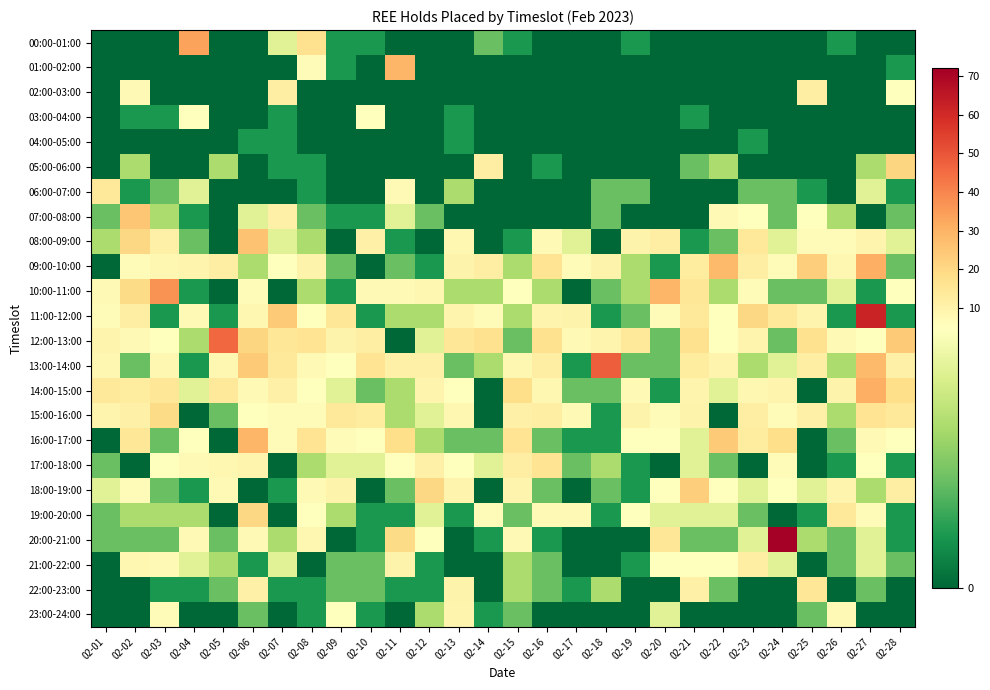

Reading right to left, list all the values displayed in this chart.

00:00-01:00: 02-28=0	02-27=0	02-26=1	02-25=0	02-24=0	02-23=0	02-22=0	02-21=0	02-20=0	02-19=1	02-18=0	02-17=0	02-16=0	02-15=1	02-14=2	02-13=0	02-12=0	02-11=0	02-10=1	02-09=1	02-08=17	02-07=4	02-06=0	02-05=0	02-04=34	02-03=0	02-02=0	02-01=0
01:00-02:00: 02-28=1	02-27=0	02-26=0	02-25=0	02-24=0	02-23=0	02-22=0	02-21=0	02-20=0	02-19=0	02-18=0	02-17=0	02-16=0	02-15=0	02-14=0	02-13=0	02-12=0	02-11=29	02-10=0	02-09=1	02-08=6	02-07=0	02-06=0	02-05=0	02-04=0	02-03=0	02-02=0	02-01=0
02:00-03:00: 02-28=5	02-27=0	02-26=0	02-25=12	02-24=0	02-23=0	02-22=0	02-21=0	02-20=0	02-19=0	02-18=0	02-17=0	02-16=0	02-15=0	02-14=0	02-13=0	02-12=0	02-11=0	02-10=0	02-09=0	02-08=0	02-07=12	02-06=0	02-05=0	02-04=0	02-03=0	02-02=7	02-01=0
03:00-04:00: 02-28=0	02-27=0	02-26=0	02-25=0	02-24=0	02-23=0	02-22=0	02-21=1	02-20=0	02-19=0	02-18=0	02-17=0	02-16=0	02-15=0	02-14=0	02-13=1	02-12=0	02-11=0	02-10=5	02-09=0	02-08=0	02-07=1	02-06=0	02-05=0	02-04=5	02-03=1	02-02=1	02-01=0
04:00-05:00: 02-28=0	02-27=0	02-26=0	02-25=0	02-24=0	02-23=1	02-22=0	02-21=0	02-20=0	02-19=0	02-18=0	02-17=0	02-16=0	02-15=0	02-14=0	02-13=1	02-12=0	02-11=0	02-10=0	02-09=0	02-08=0	02-07=1	02-06=1	02-05=0	02-04=0	02-03=0	02-02=0	02-01=0
05:00-06:00: 02-28=21	02-27=3	02-26=0	02-25=0	02-24=0	02-23=0	02-22=3	02-21=2	02-20=0	02-19=0	02-18=0	02-17=0	02-16=1	02-15=0	02-14=12	02-13=0	02-12=0	02-11=0	02-10=0	02-09=0	02-08=1	02-07=1	02-06=0	02-05=3	02-04=0	02-03=0	02-02=3	02-01=0
06:00-07:00: 02-28=1	02-27=4	02-26=0	02-25=1	02-24=2	02-23=2	02-22=0	02-21=0	02-20=0	02-19=2	02-18=2	02-17=0	02-16=0	02-15=0	02-14=0	02-13=3	02-12=0	02-11=7	02-10=0	02-09=0	02-08=1	02-07=0	02-06=0	02-05=0	02-04=4	02-03=2	02-02=1	02-01=14
07:00-08:00: 02-28=2	02-27=0	02-26=3	02-25=5	02-24=2	02-23=5	02-22=7	02-21=0	02-20=0	02-19=0	02-18=2	02-17=0	02-16=0	02-15=0	02-14=0	02-13=0	02-12=2	02-11=4	02-10=1	02-09=1	02-08=2	02-07=11	02-06=4	02-05=0	02-04=1	02-03=3	02-02=25	02-01=2
08:00-09:00: 02-28=4	02-27=9	02-26=6	02-25=6	02-24=4	02-23=14	02-22=2	02-21=1	02-20=12	02-19=10	02-18=0	02-17=4	02-16=7	02-15=1	02-14=0	02-13=8	02-12=0	02-11=1	02-10=11	02-09=0	02-08=3	02-07=4	02-06=26	02-05=0	02-04=2	02-03=11	02-02=20	02-01=3
09:00-10:00: 02-28=2	02-27=31	02-26=8	02-25=23	02-24=6	02-23=12	02-22=28	02-21=13	02-20=1	02-19=3	02-18=10	02-17=6	02-16=16	02-15=3	02-14=12	02-13=10	02-12=1	02-11=2	02-10=0	02-09=2	02-08=10	02-07=5	02-06=3	02-05=12	02-04=9	02-03=8	02-02=6	02-01=0
10:00-11:00: 02-28=5	02-27=1	02-26=4	02-25=2	02-24=2	02-23=6	02-22=3	02-21=15	02-20=29	02-19=3	02-18=2	02-17=0	02-16=3	02-15=5	02-14=3	02-13=3	02-12=8	02-11=7	02-10=7	02-09=1	02-08=3	02-07=0	02-06=6	02-05=0	02-04=1	02-03=37	02-02=19	02-01=7
11:00-12:00: 02-28=1	02-27=62	02-26=1	02-25=9	02-24=14	02-23=20	02-22=5	02-21=14	02-20=6	02-19=2	02-18=1	02-17=10	02-16=9	02-15=3	02-14=6	02-13=9	02-12=3	02-11=3	02-10=1	02-09=15	02-08=5	02-07=24	02-06=8	02-05=1	02-04=7	02-03=1	02-02=12	02-01=6
12:00-13:00: 02-28=24	02-27=5	02-26=7	02-25=17	02-24=2	02-23=9	02-22=5	02-21=17	02-20=2	02-19=14	02-18=9	02-17=7	02-16=17	02-15=2	02-14=17	02-13=15	02-12=4	02-11=0	02-10=12	02-09=10	02-08=16	02-07=15	02-06=21	02-05=46	02-04=3	02-03=5	02-02=7	02-01=9
13:00-14:00: 02-28=11	02-27=28	02-26=3	02-25=12	02-24=4	02-23=3	02-22=9	02-21=13	02-20=2	02-19=2	02-18=48	02-17=1	02-16=12	02-15=8	02-14=3	02-13=2	02-12=11	02-11=11	02-10=16	02-09=5	02-08=7	02-07=14	02-06=24	02-05=8	02-04=1	02-03=8	02-02=2	02-01=8
14:00-15:00: 02-28=18	02-27=31	02-26=10	02-25=0	02-24=9	02-23=8	02-22=4	02-21=9	02-20=1	02-19=7	02-18=2	02-17=2	02-16=8	02-15=18	02-14=0	02-13=5	02-12=9	02-11=3	02-10=2	02-09=4	02-08=5	02-07=11	02-06=7	02-05=14	02-04=4	02-03=15	02-02=13	02-01=14
15:00-16:00: 02-28=14	02-27=16	02-26=3	02-25=11	02-24=6	02-23=12	02-22=0	02-21=10	02-20=6	02-19=10	02-18=1	02-17=7	02-16=12	02-15=11	02-14=0	02-13=8	02-12=4	02-11=3	02-10=13	02-09=14	02-08=6	02-07=6	02-06=5	02-05=2	02-04=0	02-03=19	02-02=11	02-01=9
16:00-17:00: 02-28=5	02-27=7	02-26=2	02-25=0	02-24=18	02-23=13	02-22=24	02-21=4	02-20=5	02-19=5	02-18=1	02-17=1	02-16=2	02-15=16	02-14=2	02-13=2	02-12=3	02-11=18	02-10=5	02-09=6	02-08=16	02-07=6	02-06=29	02-05=0	02-04=5	02-03=2	02-02=15	02-01=0
17:00-18:00: 02-28=1	02-27=5	02-26=1	02-25=0	02-24=6	02-23=0	02-22=2	02-21=4	02-20=0	02-19=1	02-18=3	02-17=2	02-16=16	02-15=12	02-14=4	02-13=5	02-12=11	02-11=5	02-10=4	02-09=4	02-08=3	02-07=0	02-06=9	02-05=8	02-04=7	02-03=5	02-02=0	02-01=2
18:00-19:00: 02-28=12	02-27=3	02-26=9	02-25=4	02-24=5	02-23=4	02-22=5	02-21=23	02-20=5	02-19=1	02-18=2	02-17=0	02-16=2	02-15=9	02-14=0	02-13=9	02-12=20	02-11=2	02-10=0	02-09=10	02-08=7	02-07=1	02-06=0	02-05=7	02-04=1	02-03=2	02-02=6	02-01=4
19:00-20:00: 02-28=1	02-27=6	02-26=14	02-25=1	02-24=0	02-23=2	02-22=4	02-21=4	02-20=4	02-19=5	02-18=1	02-17=7	02-16=7	02-15=2	02-14=6	02-13=1	02-12=4	02-11=1	02-10=1	02-09=3	02-08=5	02-07=0	02-06=20	02-05=0	02-04=3	02-03=3	02-02=3	02-01=2
20:00-21:00: 02-28=1	02-27=4	02-26=2	02-25=3	02-24=72	02-23=4	02-22=2	02-21=2	02-20=15	02-19=0	02-18=0	02-17=0	02-16=1	02-15=7	02-14=1	02-13=0	02-12=5	02-11=19	02-10=1	02-09=0	02-08=8	02-07=3	02-06=7	02-05=2	02-04=7	02-03=2	02-02=2	02-01=2
21:00-22:00: 02-28=2	02-27=4	02-26=2	02-25=0	02-24=4	02-23=12	02-22=5	02-21=5	02-20=5	02-19=1	02-18=0	02-17=0	02-16=2	02-15=3	02-14=0	02-13=0	02-12=1	02-11=10	02-10=2	02-09=2	02-08=0	02-07=4	02-06=1	02-05=3	02-04=4	02-03=7	02-02=8	02-01=0
22:00-23:00: 02-28=0	02-27=2	02-26=0	02-25=15	02-24=0	02-23=0	02-22=2	02-21=11	02-20=0	02-19=0	02-18=3	02-17=1	02-16=2	02-15=3	02-14=0	02-13=10	02-12=1	02-11=1	02-10=2	02-09=2	02-08=1	02-07=1	02-06=11	02-05=2	02-04=1	02-03=1	02-02=0	02-01=0
23:00-24:00: 02-28=0	02-27=0	02-26=7	02-25=2	02-24=0	02-23=0	02-22=0	02-21=0	02-20=4	02-19=0	02-18=0	02-17=0	02-16=0	02-15=2	02-14=1	02-13=9	02-12=3	02-11=0	02-10=1	02-09=5	02-08=1	02-07=0	02-06=2	02-05=0	02-04=0	02-03=6	02-02=0	02-01=0